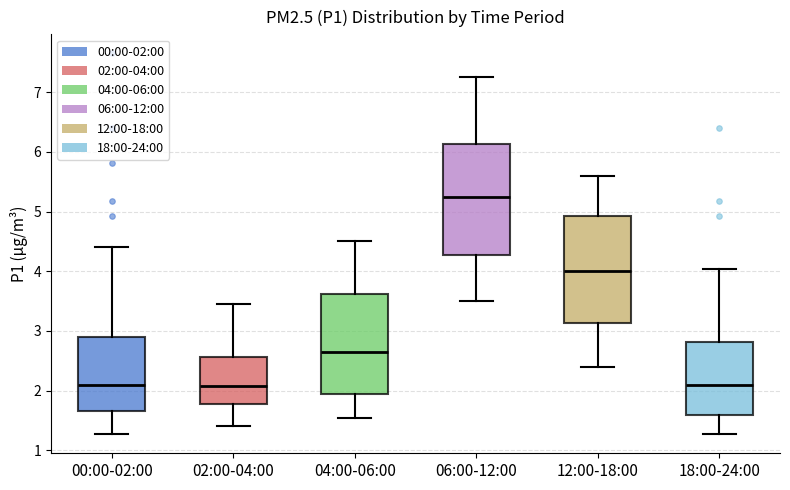

Where is the lower edge of the box for 06:00-12:00 on the y-axis? The values are not printed on the chart, so give them approximately, as read against the axis.

4.3